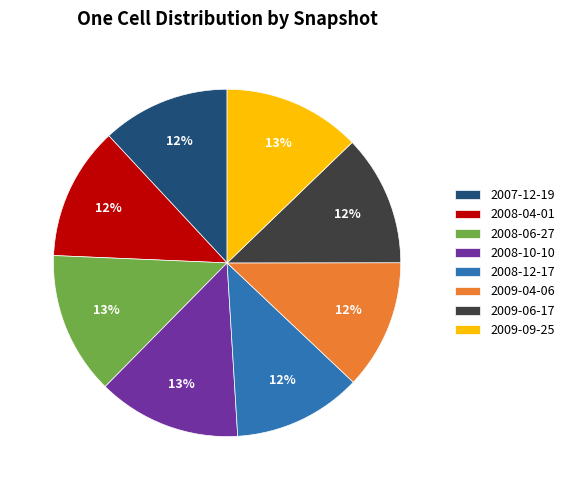

Is 2008-10-10 the majority of the pie?

No